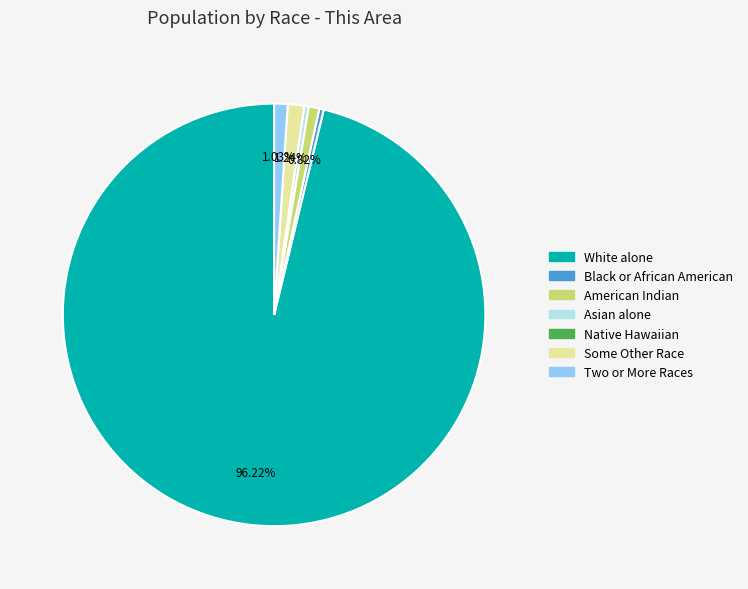

Is there a majority slice in this chart?

Yes